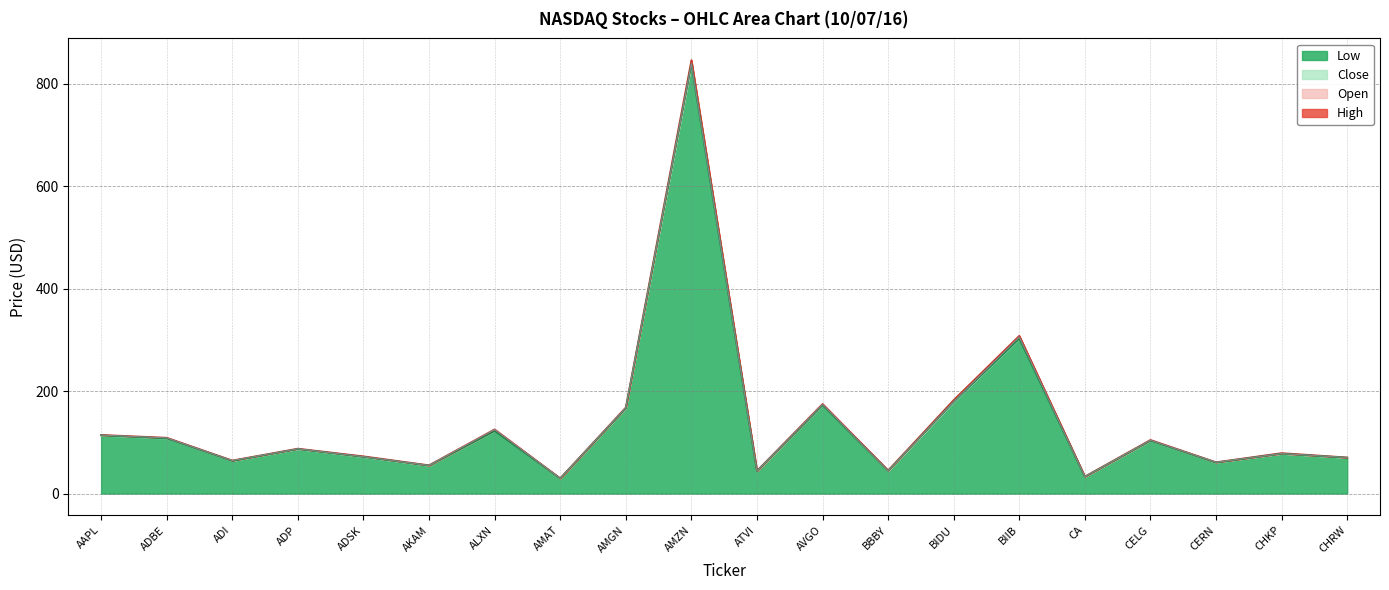

At which category is the sum across all series the highest?

AMZN